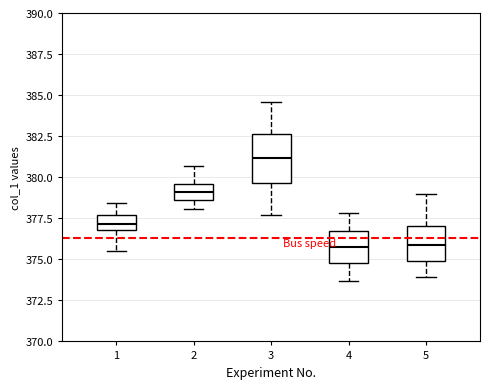

Which box is the tallest, from its lower edge to its upper edge?

3